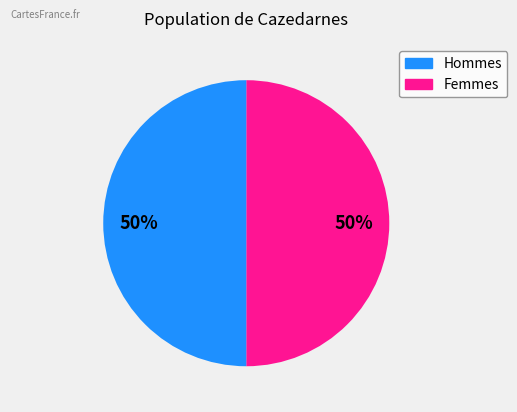

To the nearest percent, what is the average slice percentage?

50%